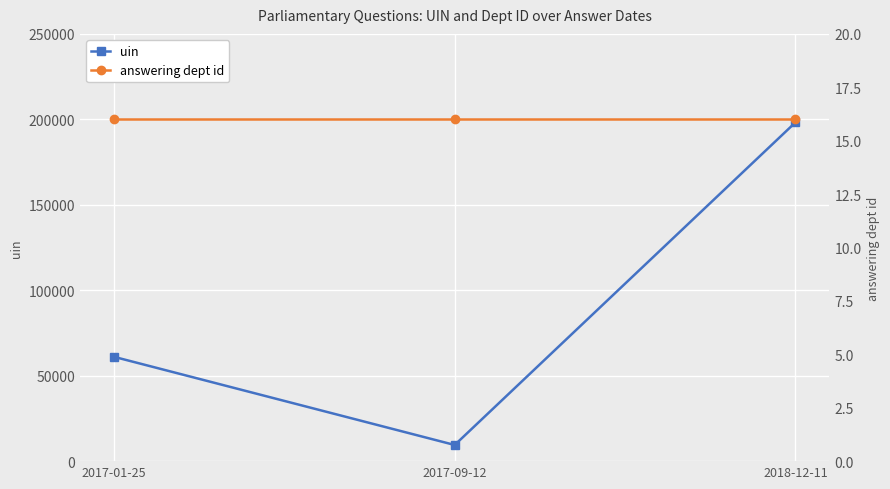

Rank the series by their maximum value, from lowest to highest.

answering dept id, uin